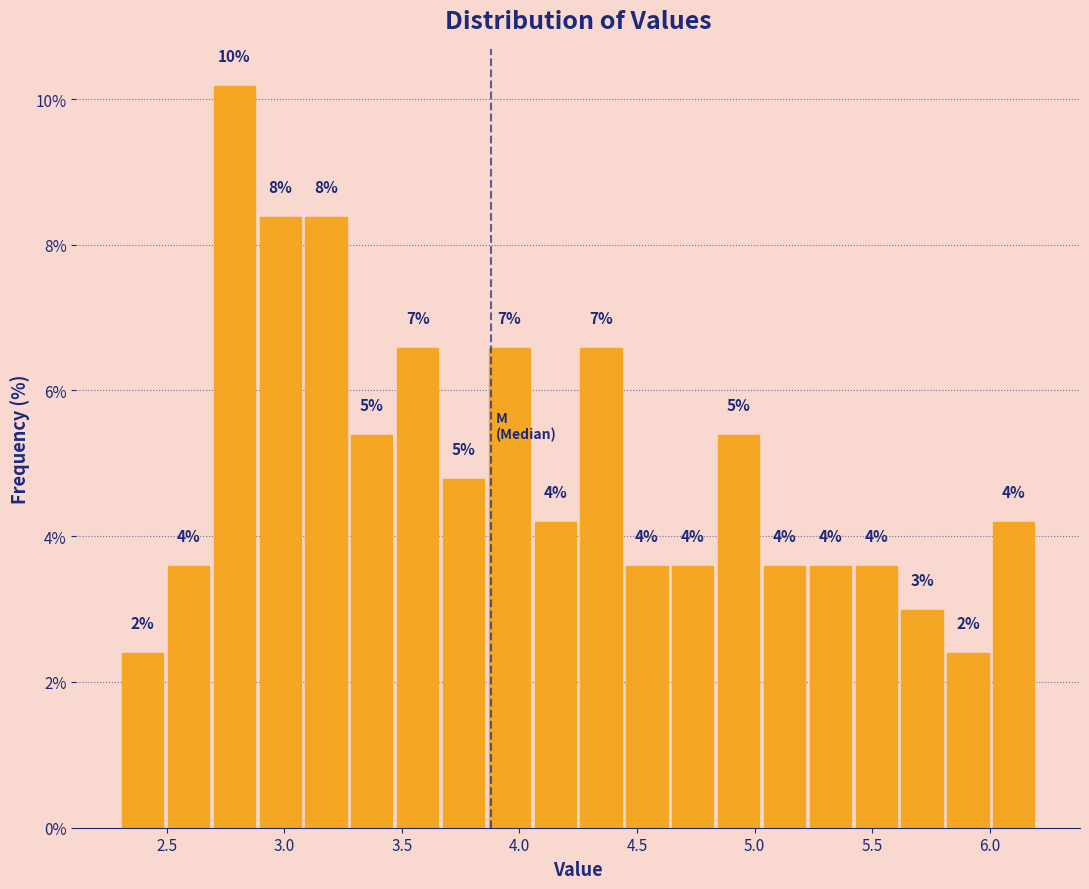

Around what value on the x-axis is the tallest bar? Give the approximate position of its centre, as read against the axis.

2.80